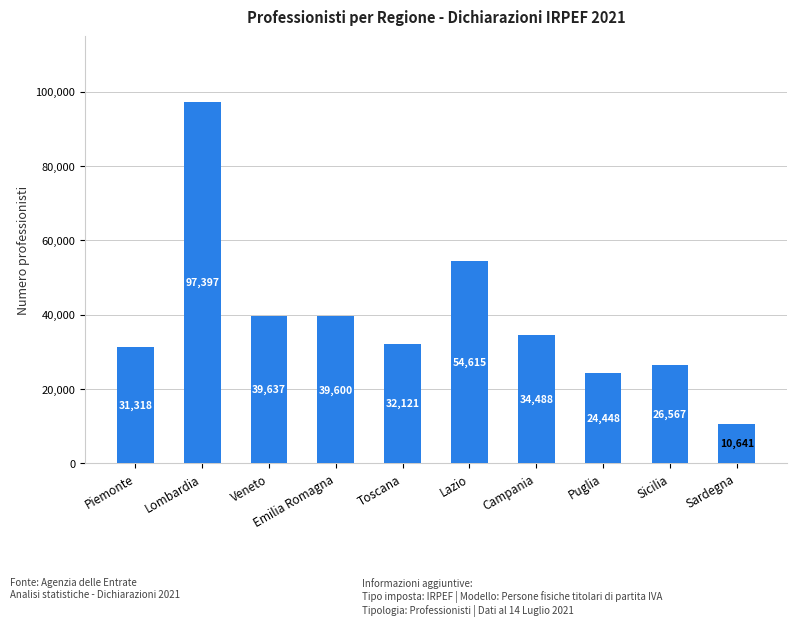

At which category does the chart reach its peak across all series?

Lombardia